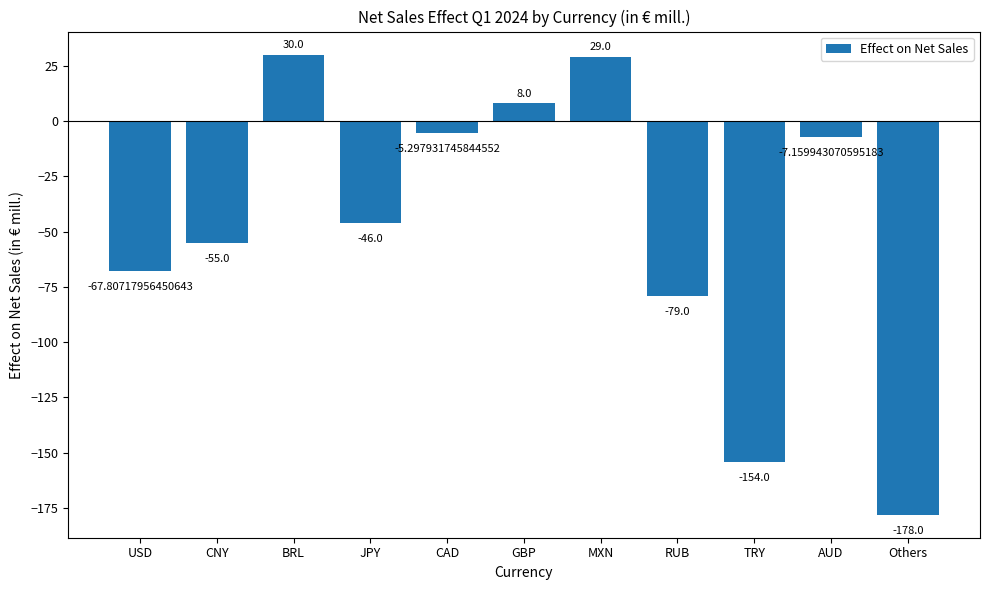

What is the minimum value shown in the chart?

-178.0